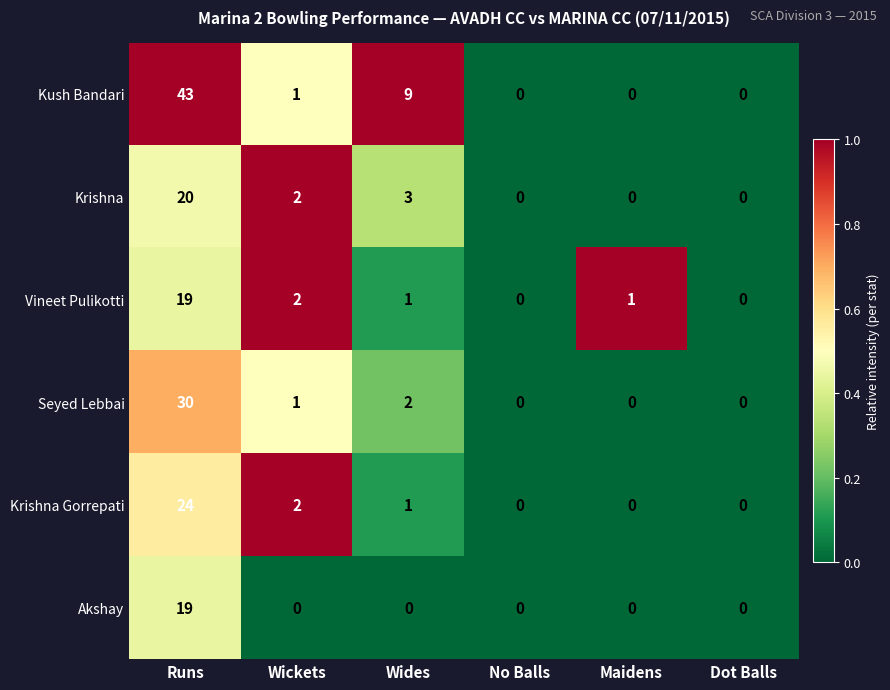

What is the maximum value for Krishna?

20